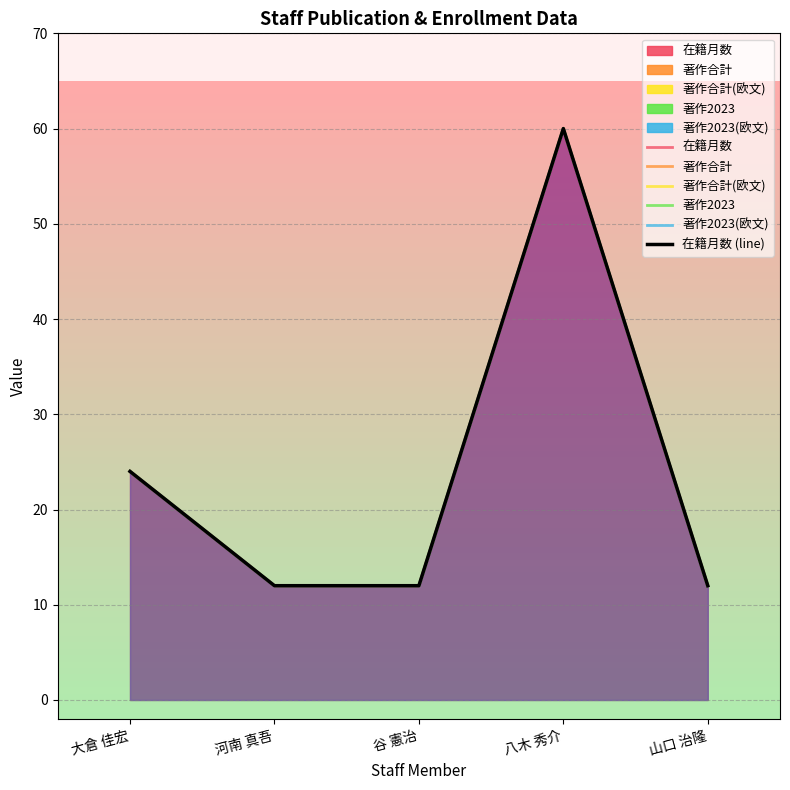

True or false: 在籍月数 (line) and 著作合計(欧文) intersect in this chart.

False